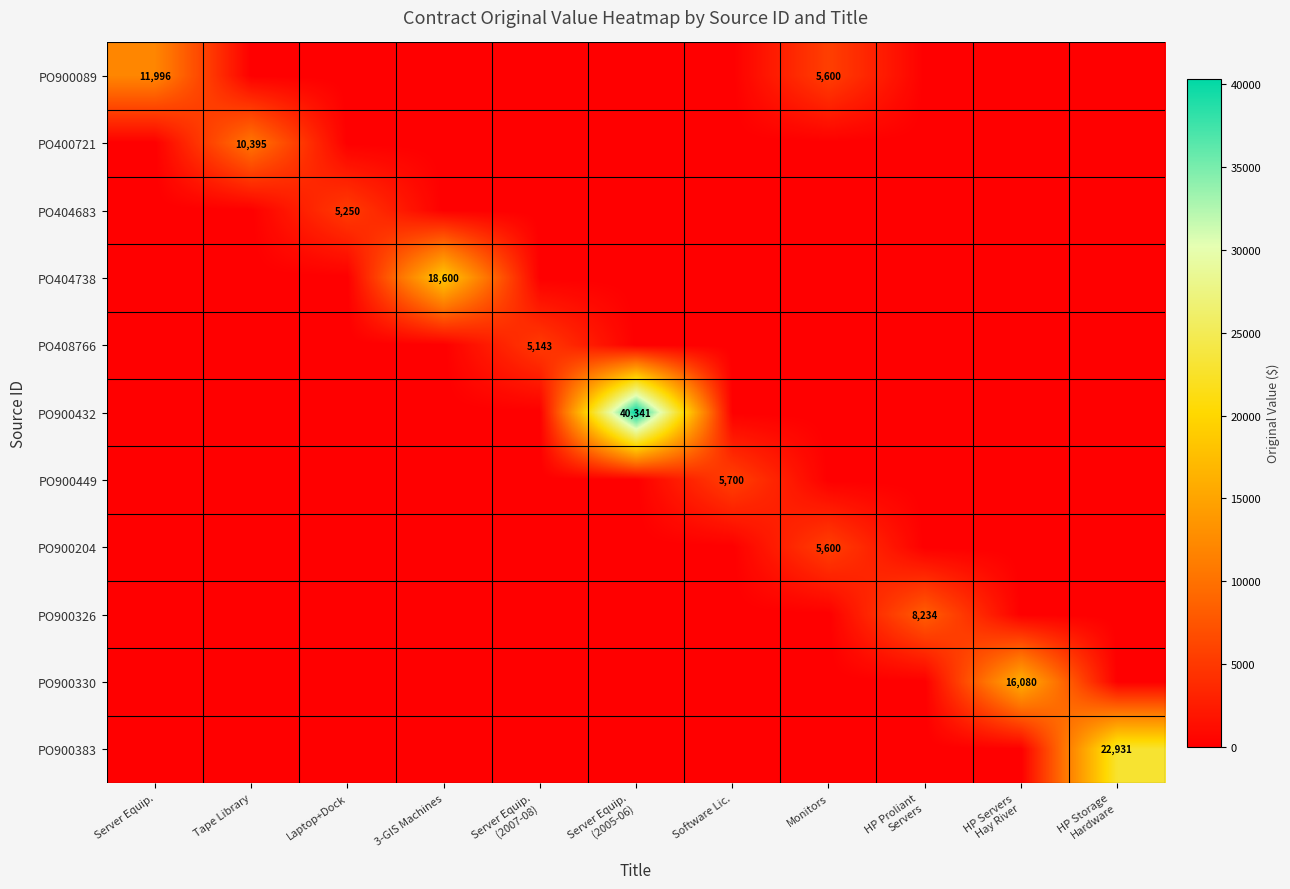

True or false: PO900449 has a value of 9369 at Software Lic..

False